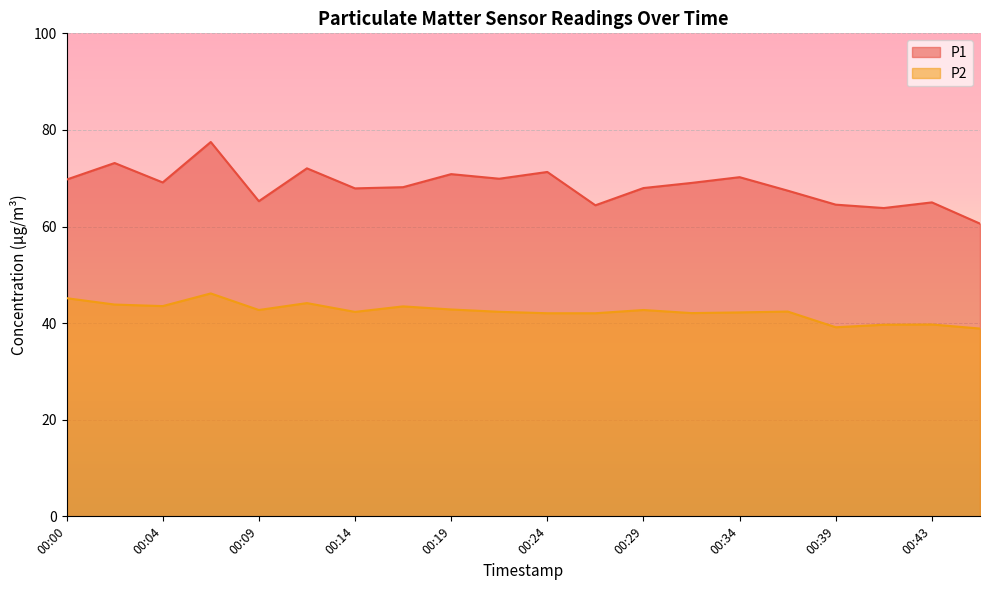

Reading right to left, extract all data points from this chart.

P1: 00:46=60.6	00:43=65.0	00:41=63.8	00:39=64.5	00:36=67.4	00:34=70.2	00:31=69.0	00:29=68.0	00:26=64.4	00:24=71.3	00:21=69.9	00:19=70.8	00:17=68.2	00:14=67.9	00:12=72.0	00:09=65.2	00:07=77.5	00:04=69.1	00:02=73.2	00:00=69.7
P2: 00:46=38.9	00:43=39.7	00:41=39.7	00:39=39.1	00:36=42.4	00:34=42.2	00:31=42.1	00:29=42.7	00:26=42.0	00:24=42.0	00:21=42.4	00:19=42.8	00:17=43.5	00:14=42.3	00:12=44.1	00:09=42.7	00:07=46.1	00:04=43.5	00:02=43.9	00:00=45.2